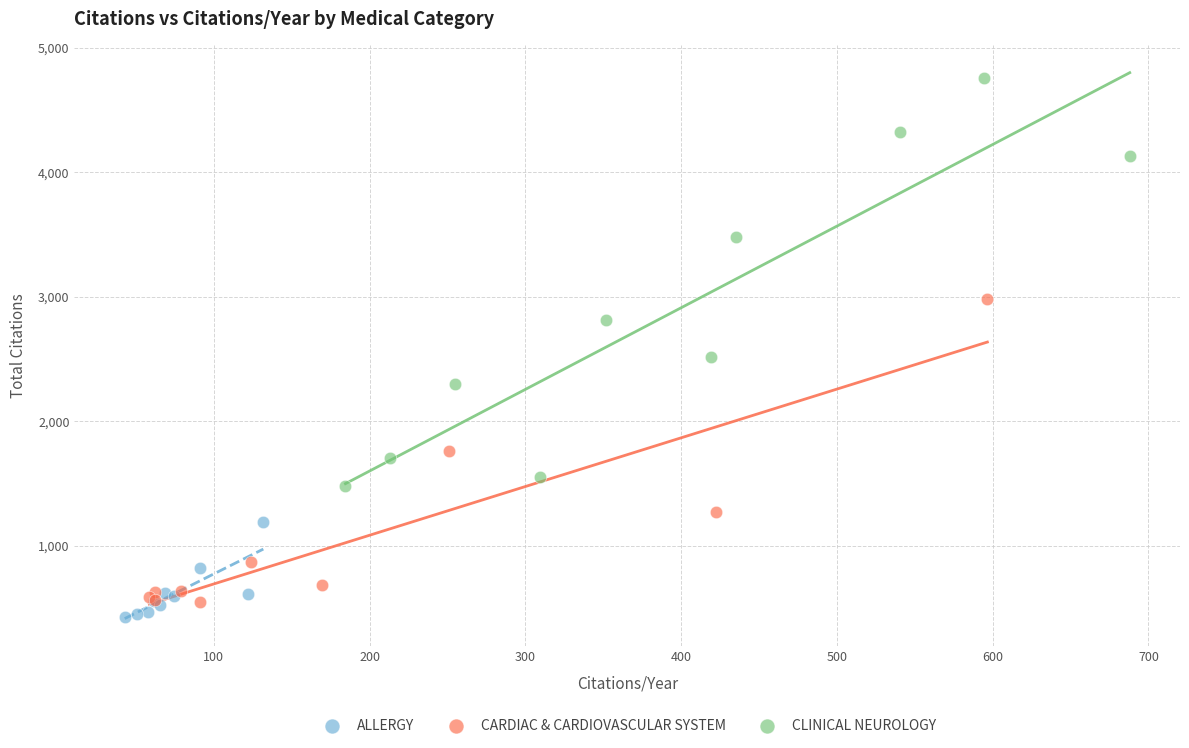

What are all the series names shown in the legend?

ALLERGY, CARDIAC & CARDIOVASCULAR SYSTEM, CLINICAL NEUROLOGY